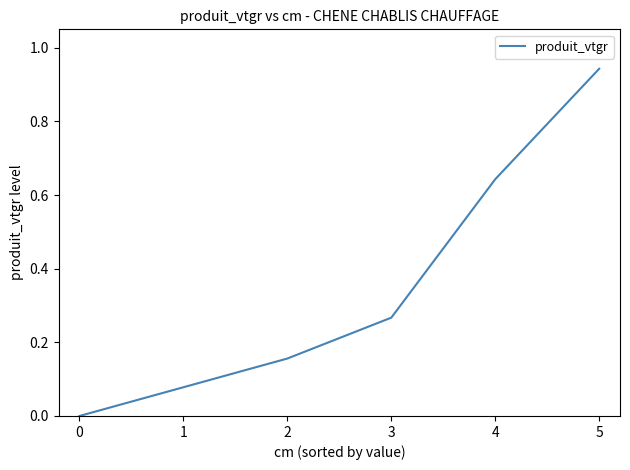

Rank the categories by value from lowest to highest.

0, 2, 3, 4, 5